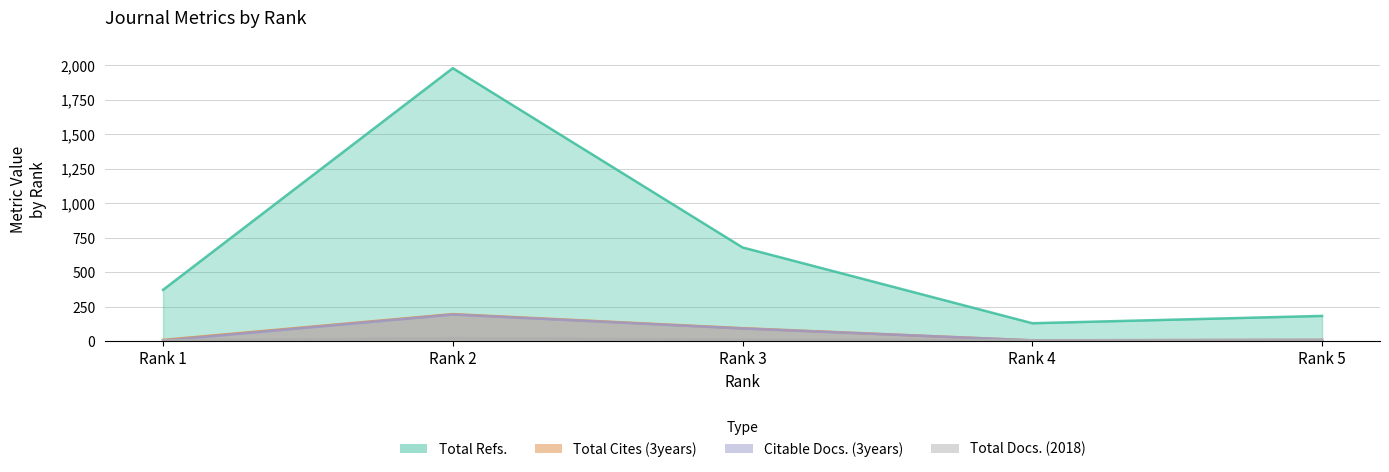

Is the value of Citable Docs. (3years) at Rank 3 greater than the value of Total Cites (3years) at Rank 1?

Yes